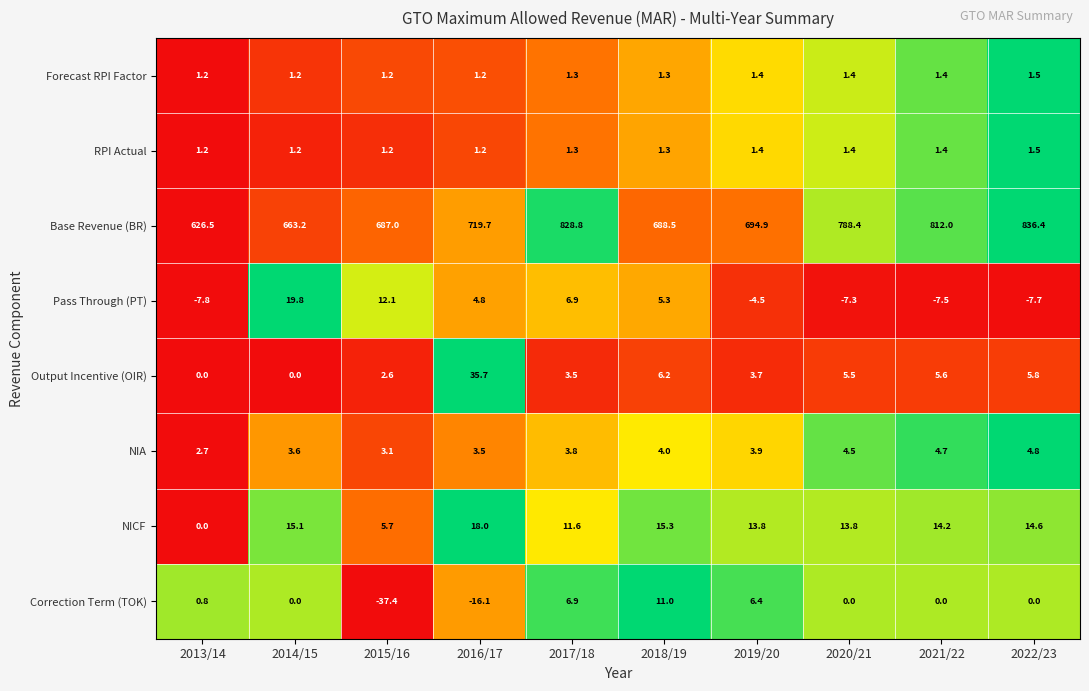

Which category has the highest value across all series?

2022/23